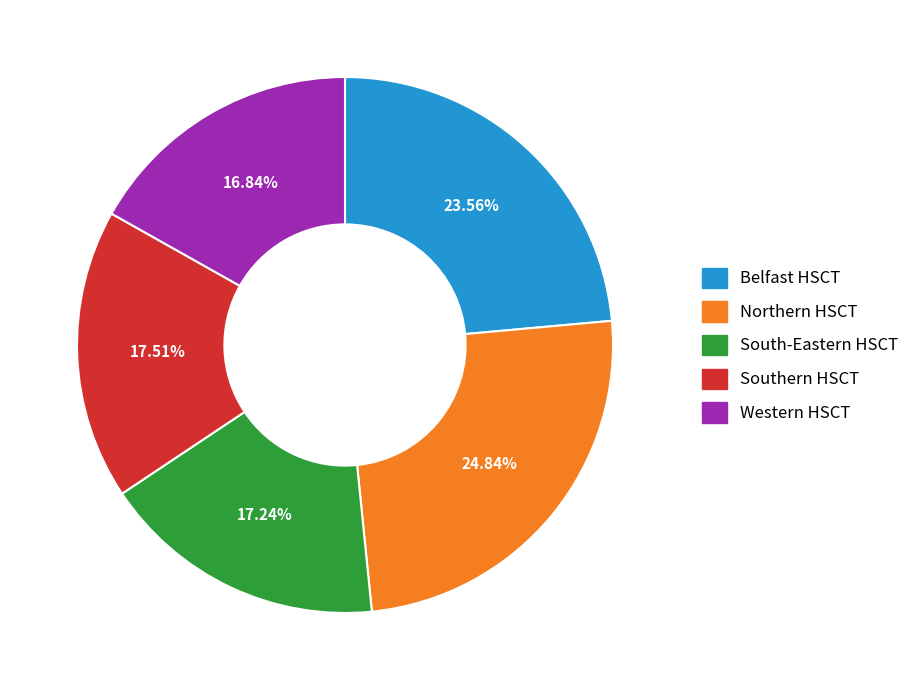

Which has a higher value, Belfast HSCT or South-Eastern HSCT?

Belfast HSCT